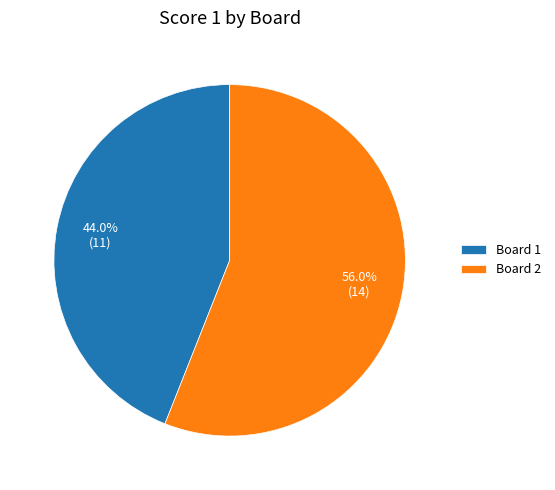

Between Board 1 and Board 2, which is larger?

Board 2